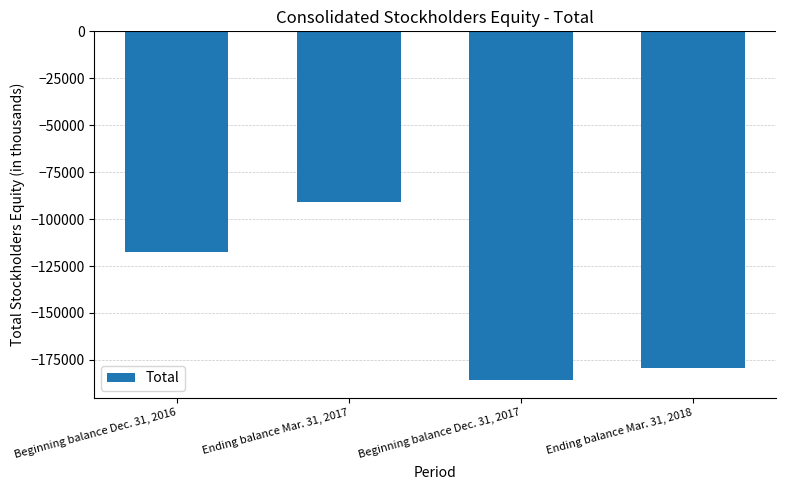

Which has a higher value, Ending balance Mar. 31, 2017 or Beginning balance Dec. 31, 2017?

Ending balance Mar. 31, 2017